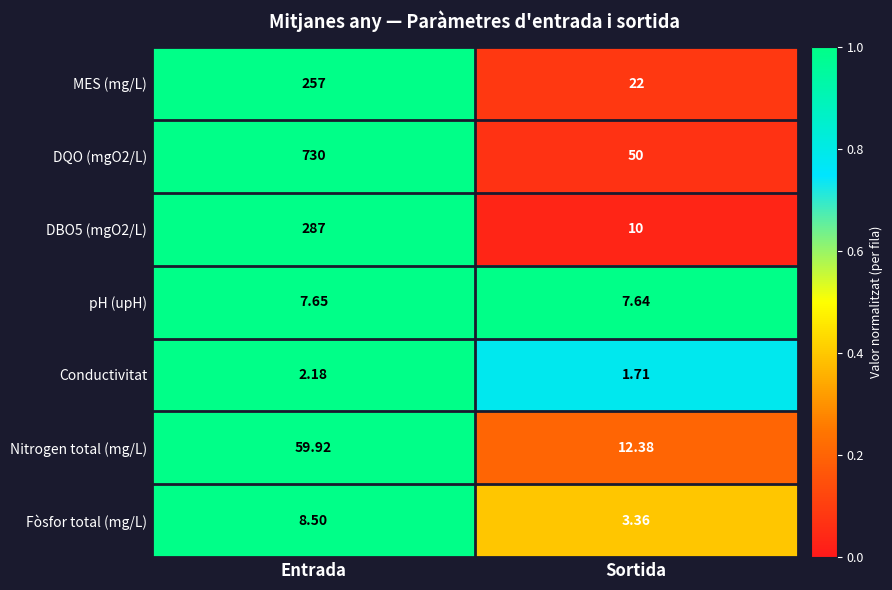

Which category has the highest value in the Fòsfor total (mg/L) series?

Entrada